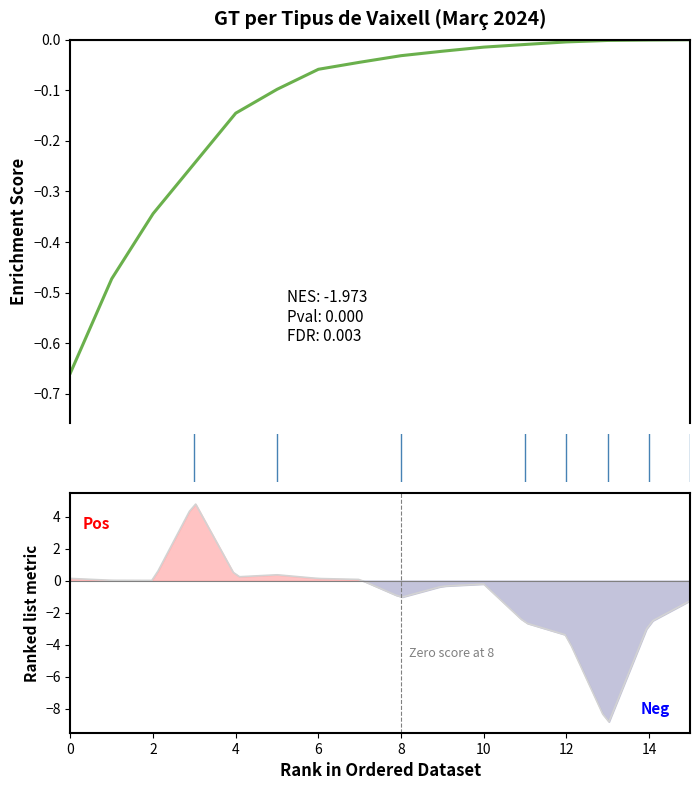

True or false: there are more than 0 points higher than both neighbors.

False